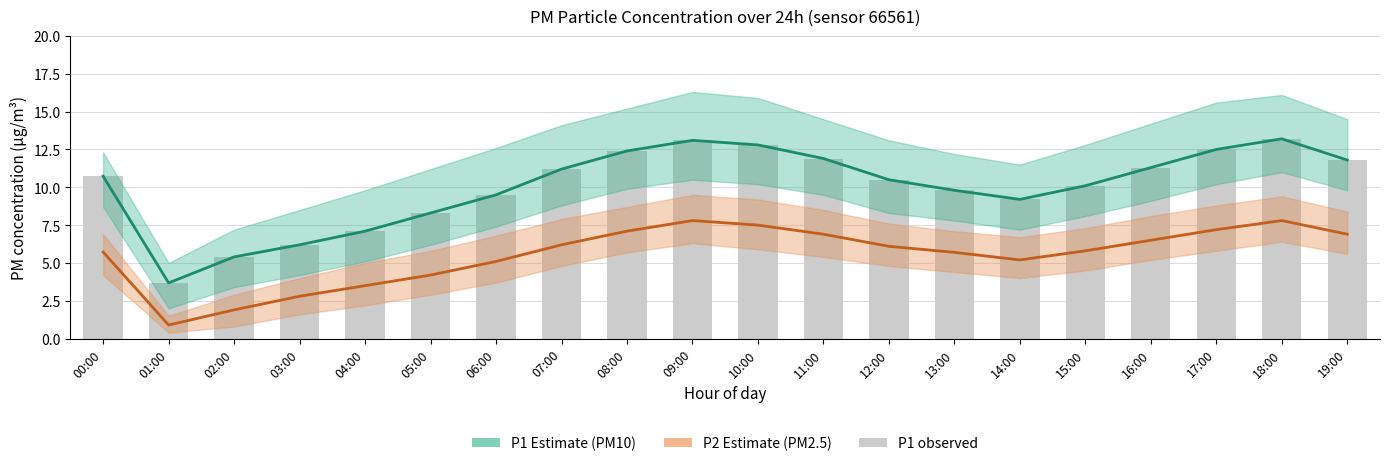

The P2 (PM2.5) series shows 9.0 at 16:00. True or false?

False